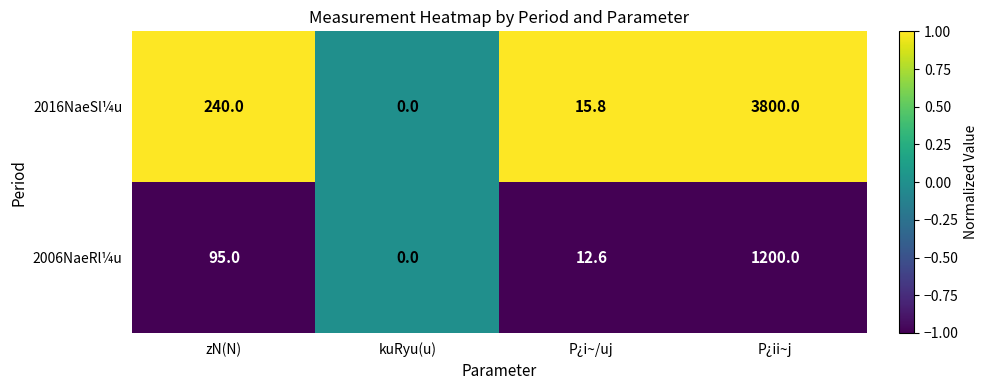

Between kuRyu(u) and P¿ii~j, which series saw the biggest shift?

2016NaeSl¼u